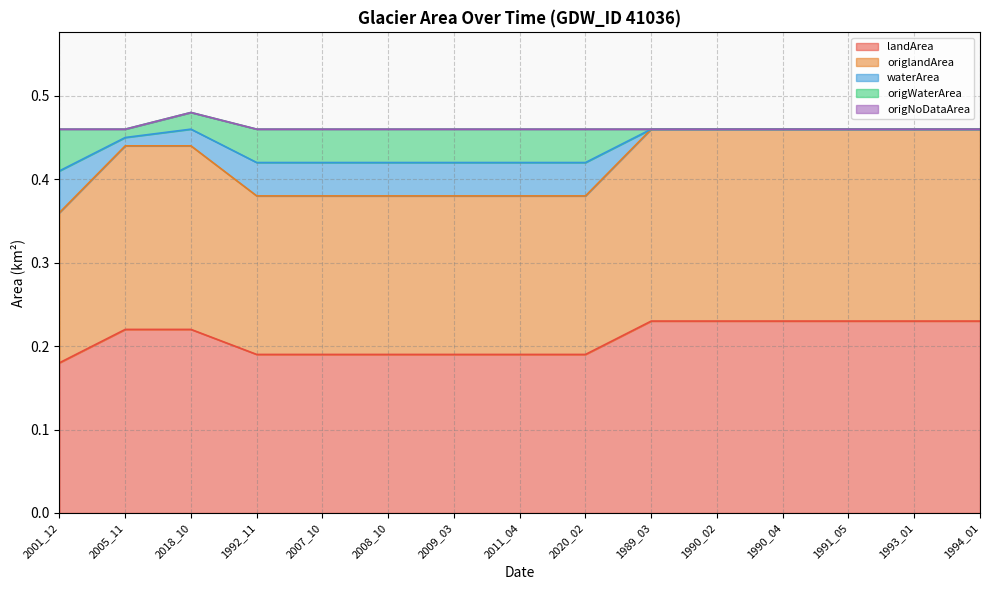

What is the label of the 10th point from the left?

1989_03